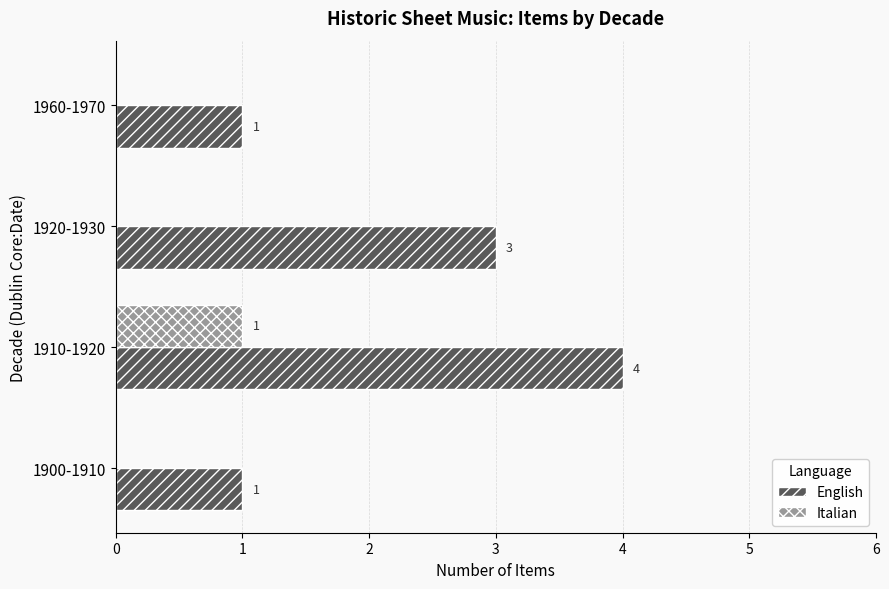

How many data points does each series have?

4